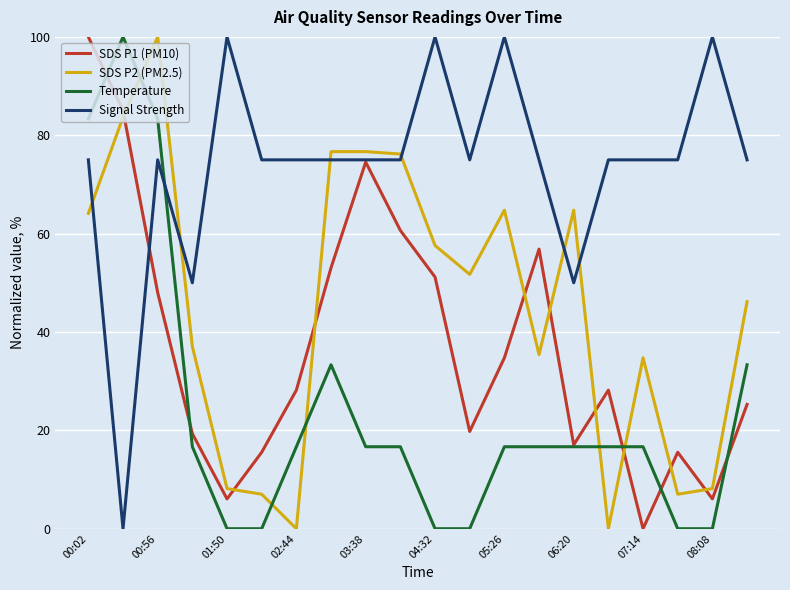

Which series has the largest total across all categories?

Signal Strength